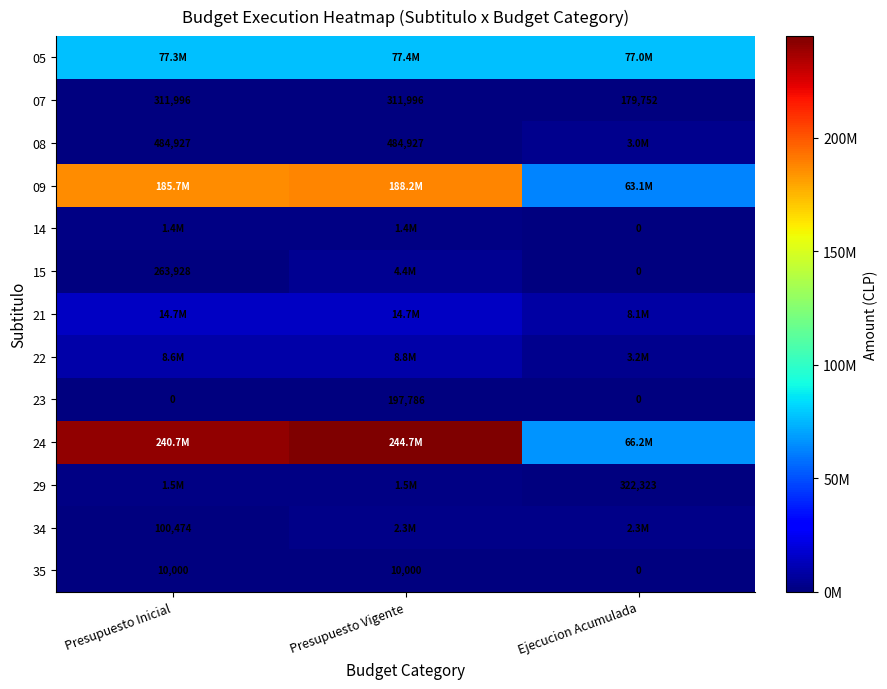

Is the value of 15 at Presupuesto Inicial greater than the value of 35 at Presupuesto Inicial?

Yes